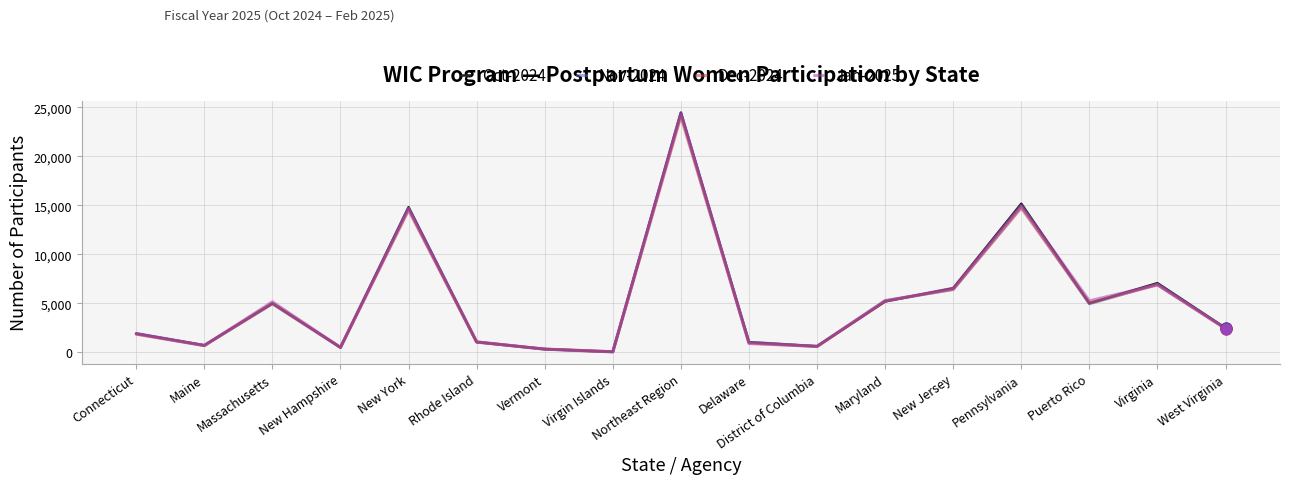

Is the value of Dec-2024 at Virgin Islands greater than the value of Oct-2024 at Pennsylvania?

No